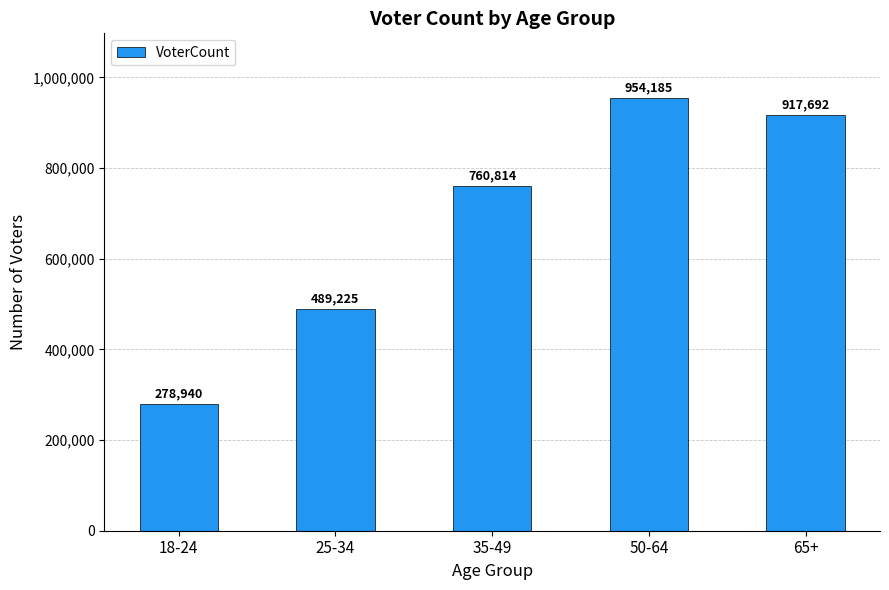

What is the difference between the maximum and minimum values?

675245